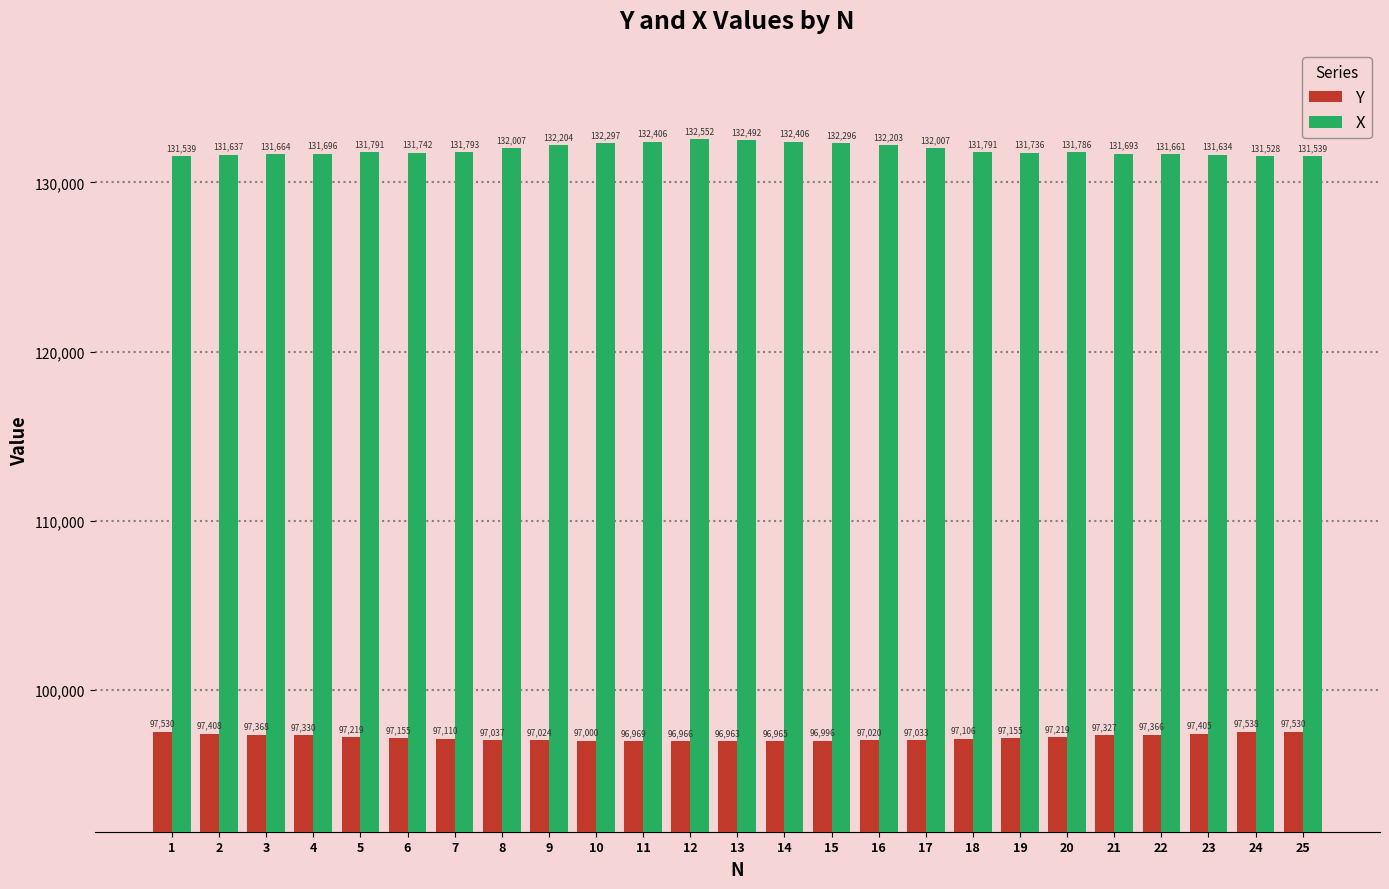

The value of X at 17 is 48554.3. True or false?

False